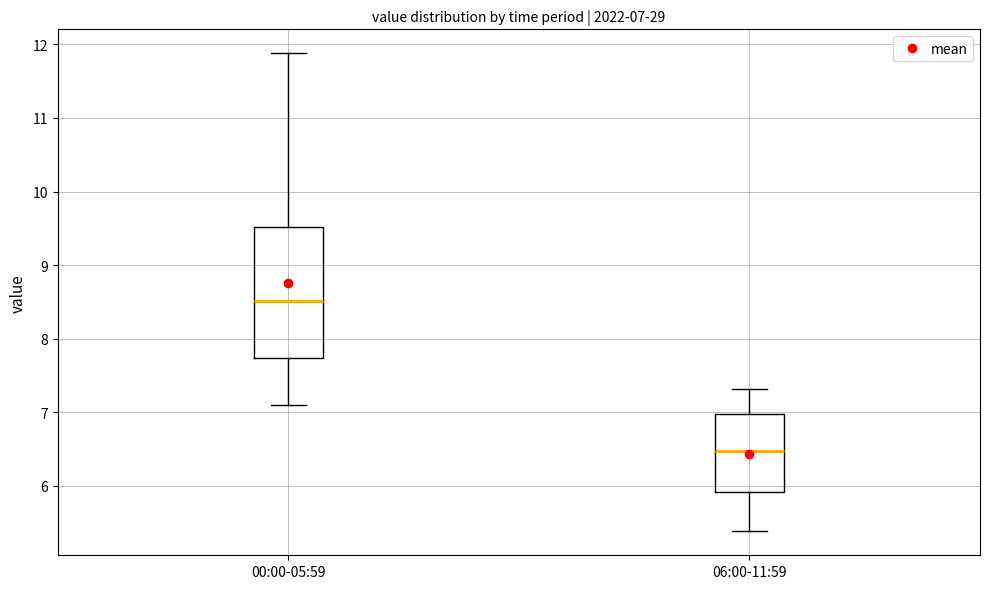

Which box has the lowest median line?

06:00-11:59